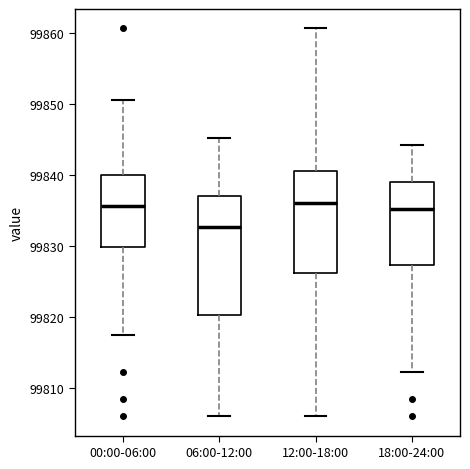

Reading left to right, transcribe this box plot: for each box, give where its median line is, the range the box spans, and where its two whiskers end, as read against the y-axis. The values are not printed on the chart, so give them approximately, as read against the axis.

00:00-06:00: median 99836, box 99830 to 99840, whiskers 99817 to 99851
06:00-12:00: median 99833, box 99820 to 99837, whiskers 99806 to 99845
12:00-18:00: median 99836, box 99826 to 99841, whiskers 99806 to 99861
18:00-24:00: median 99835, box 99827 to 99839, whiskers 99812 to 99844